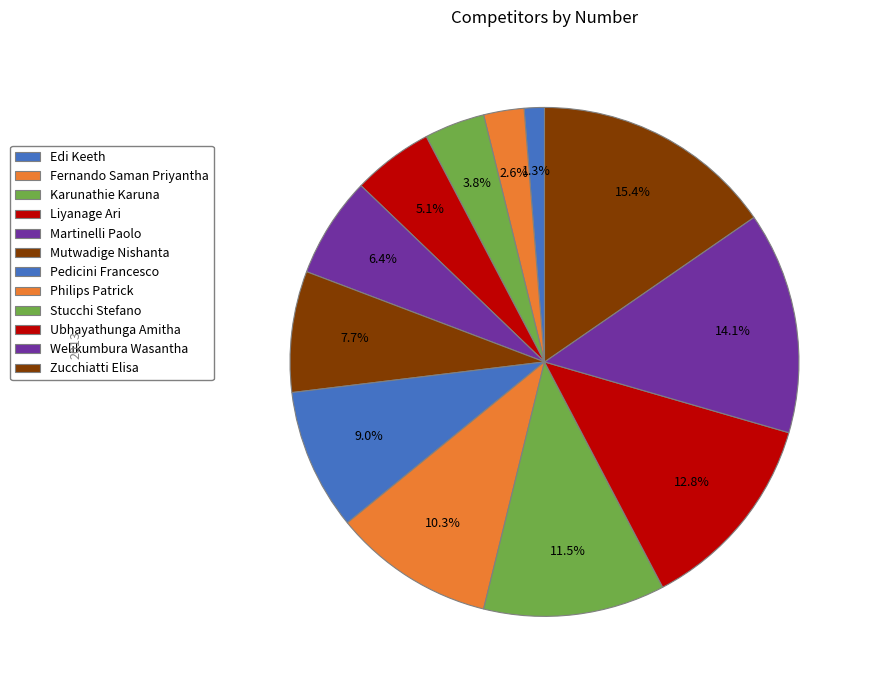

True or false: Edi Keeth accounts for 1% of the total.

True